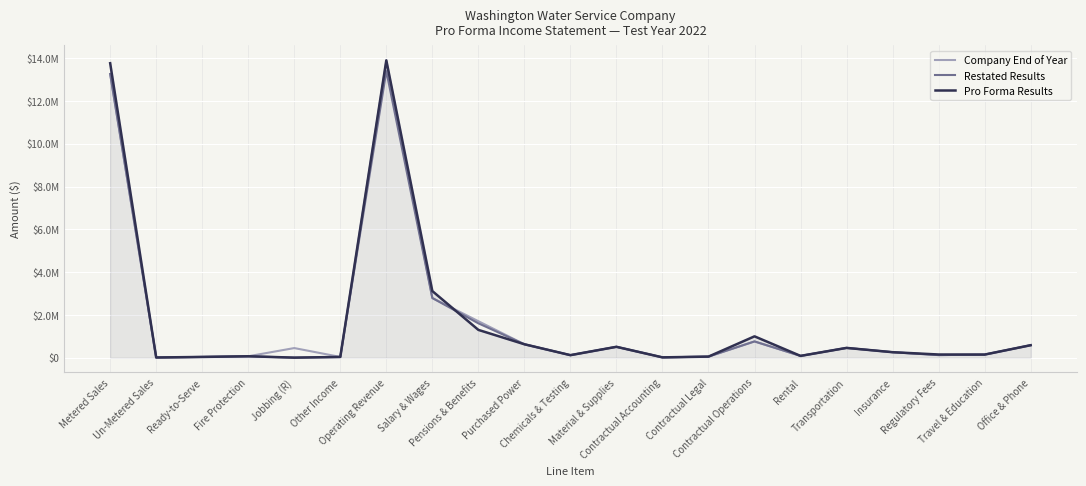

True or false: Pro Forma Results has a value of 6536.2 at Un-Metered Sales.

True